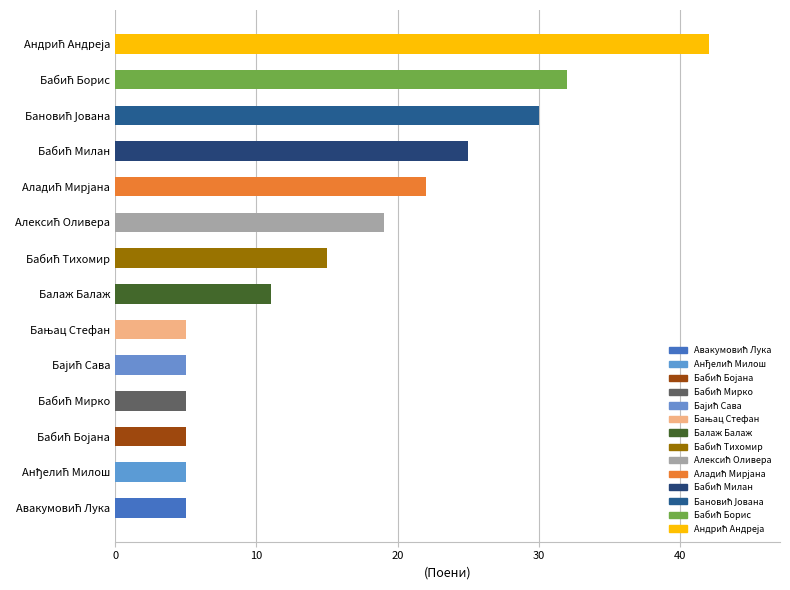

What is the difference between the second highest and second lowest values?

27